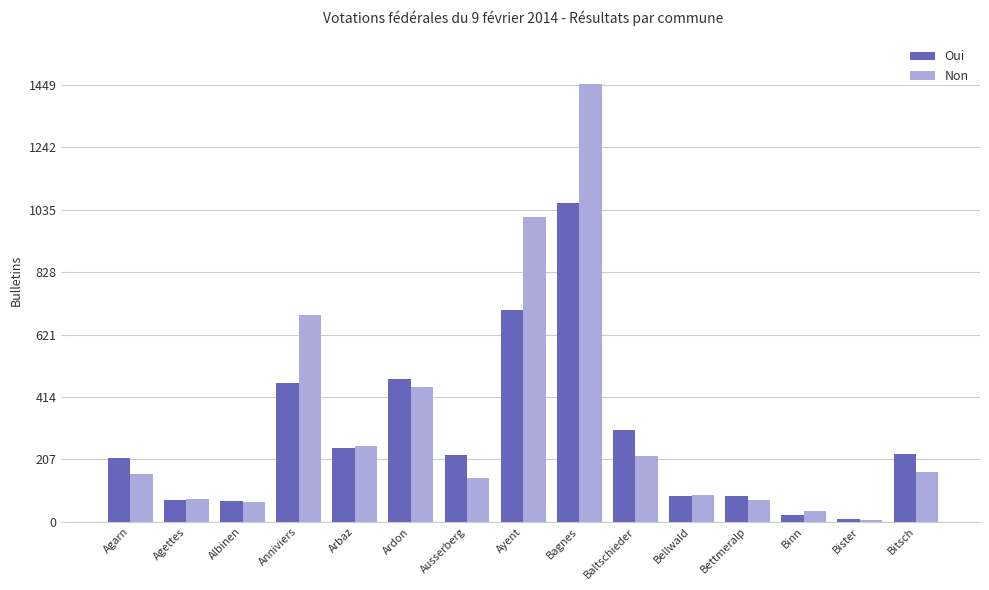

At how many categories does at least one series exceed 388?

4